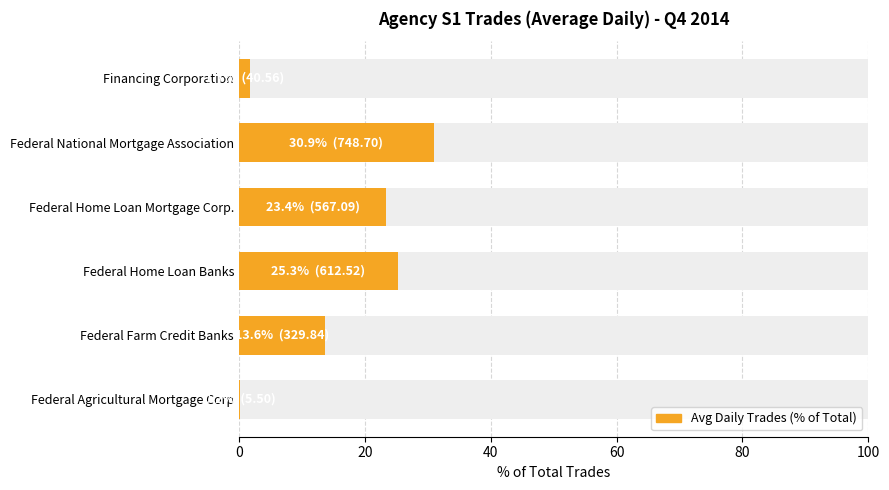

What is the minimum value shown in the chart?

0.2